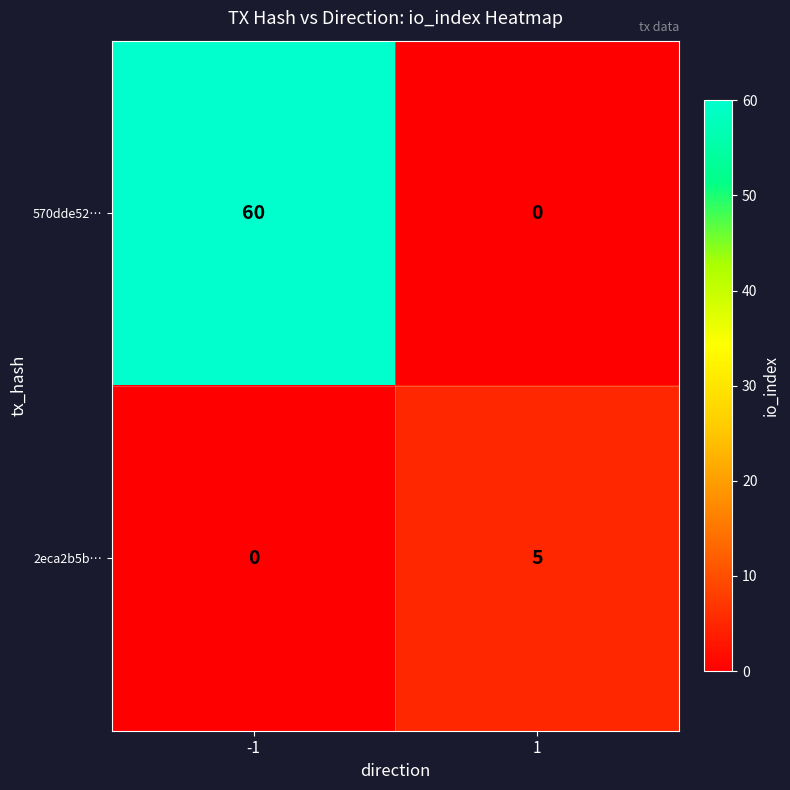

The value of 570dde52… at -1 is 20. True or false?

False